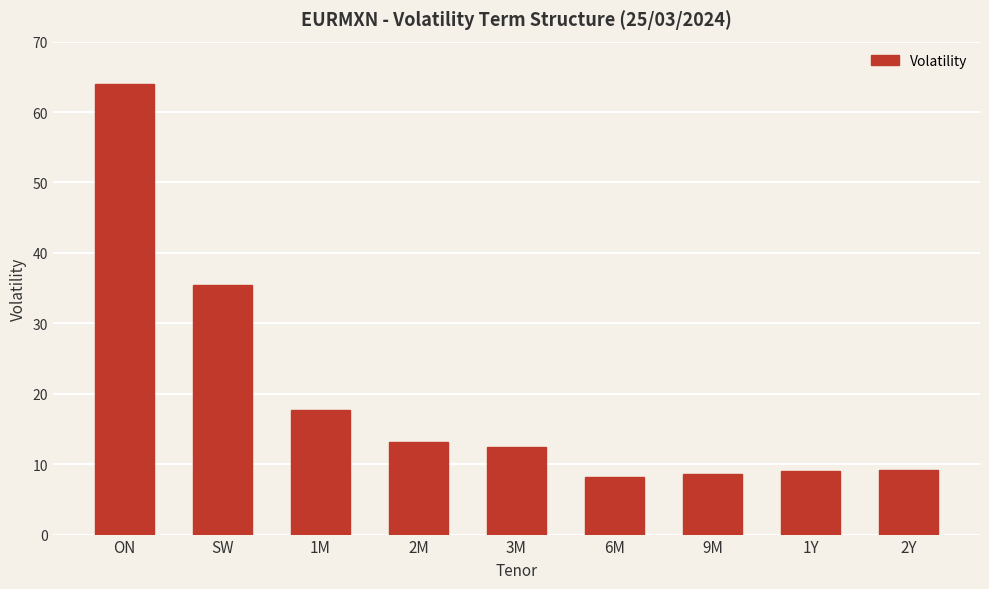

The chart shows a value of 9.7 at 1M. True or false?

False